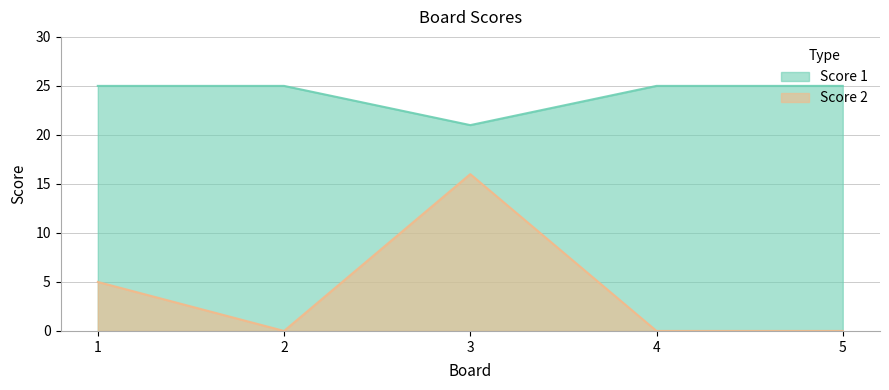

How many lines are shown in the chart?

2